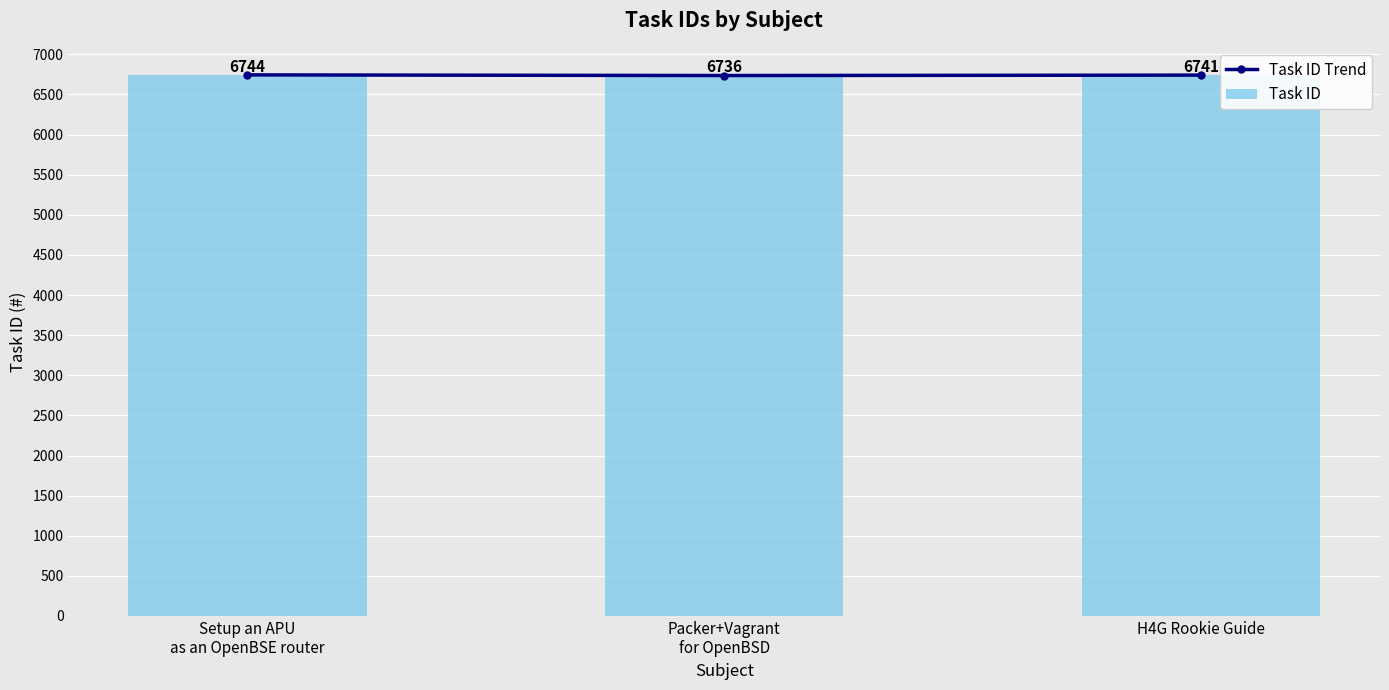

Which has a higher value, Setup an APU
as an OpenBSE router or H4G Rookie Guide?

Setup an APU
as an OpenBSE router